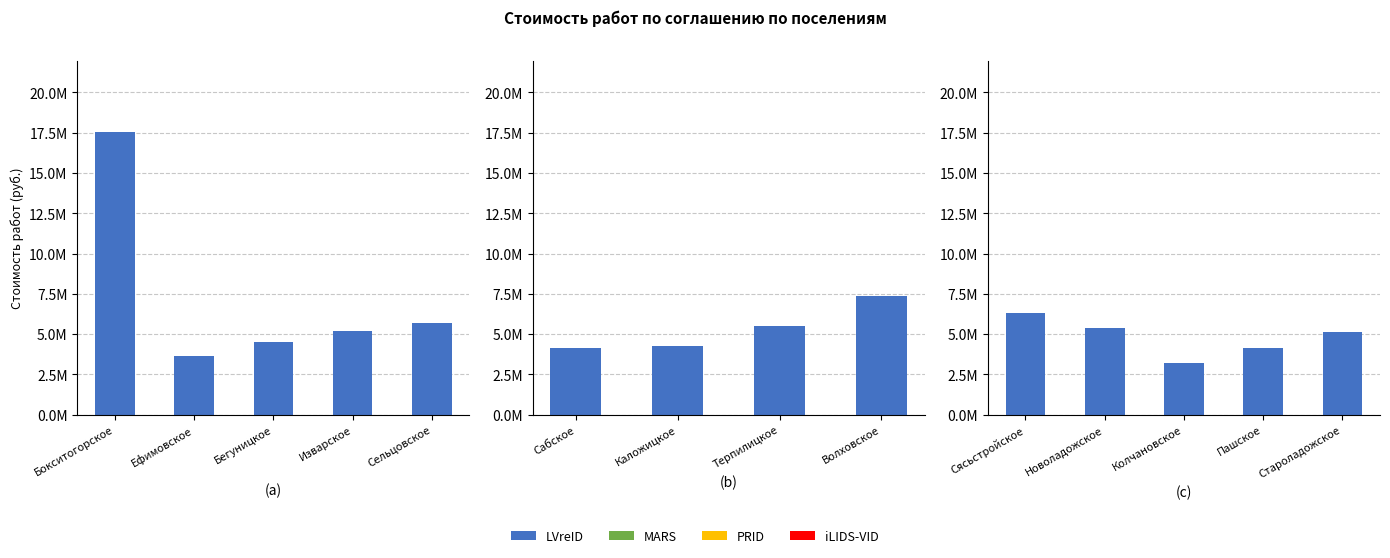

Which label corresponds to the largest value in the chart?

Сясьстройское